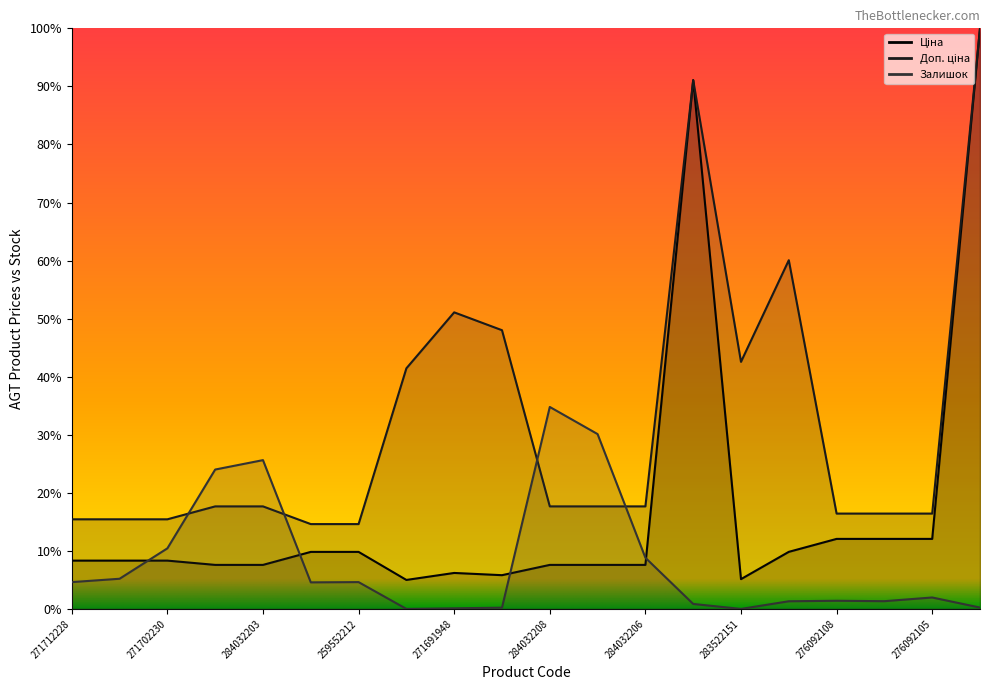

List the series in order of their peak value, lowest first.

Залишок, Ціна, Доп. ціна